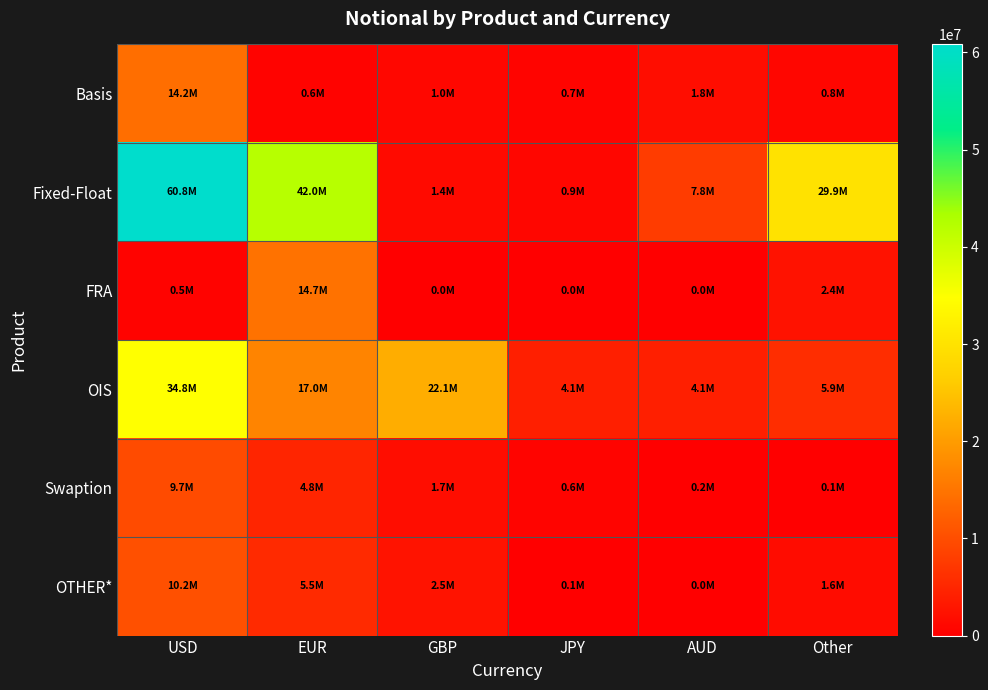

How many data points does each series have?

6